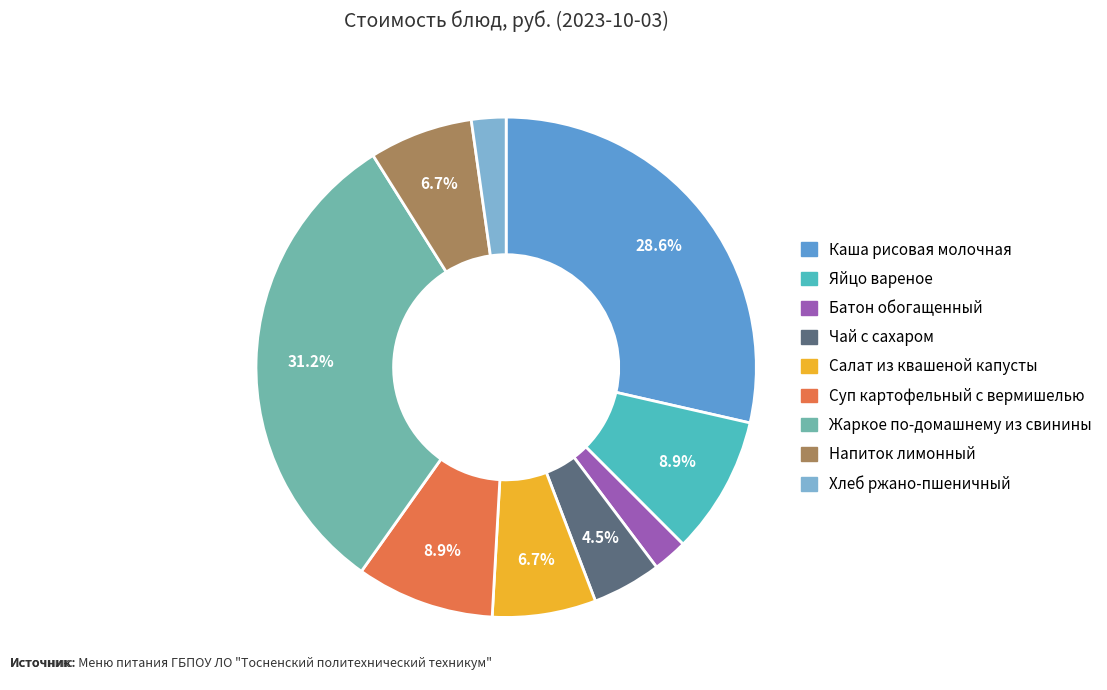

To the nearest percent, what portion does Салат из квашеной капусты represent?

7%